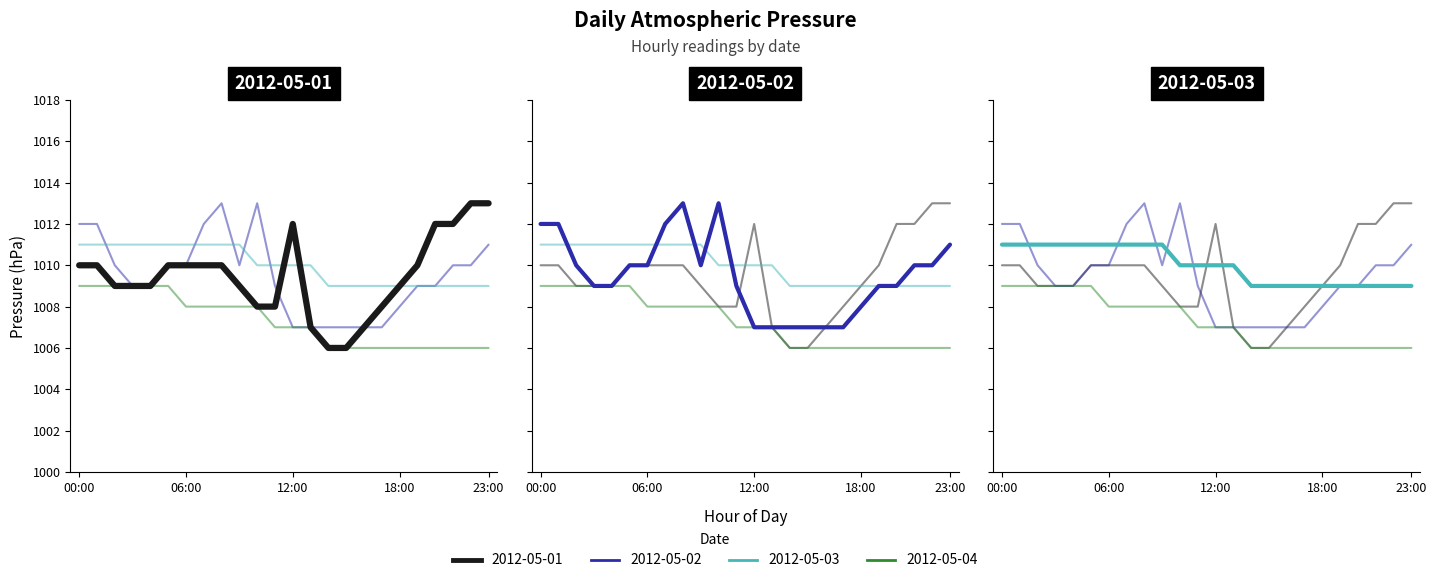

At which category does the chart reach its minimum across all series?

14:00